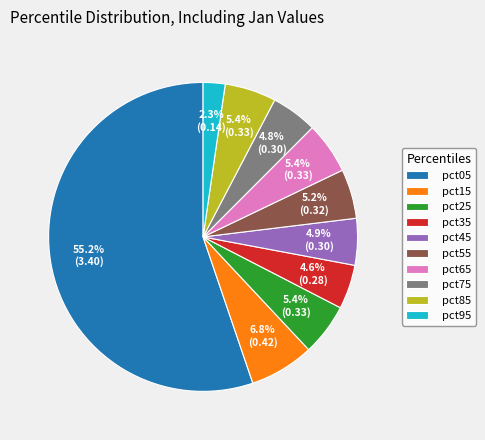

To the nearest percent, what percentage of the pie is pct55?

5%